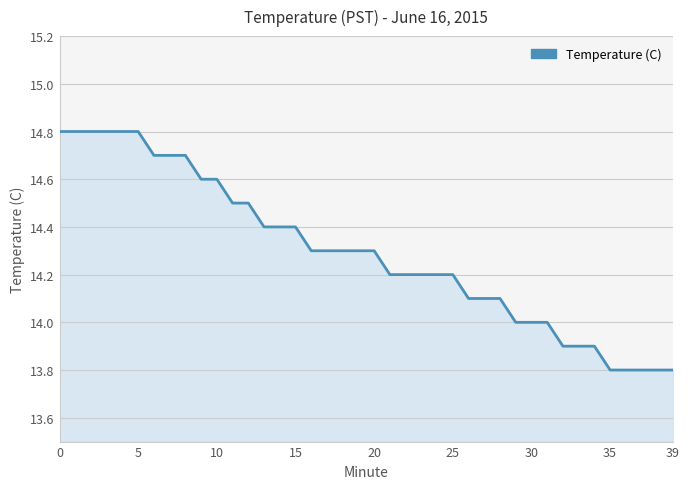

What is the greatest value displayed?

14.8